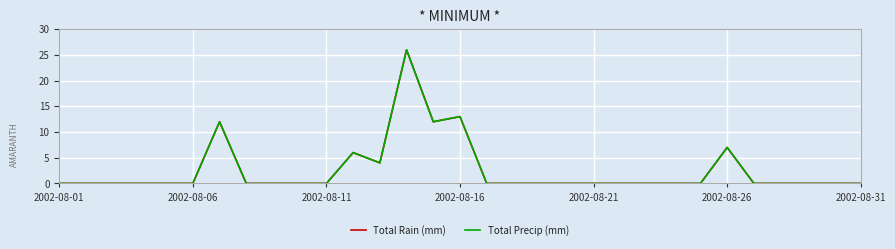

Reading left to right, list all the values displayed in this chart.

Total Rain (mm): 0	0	0	0	0	0	12	0	0	0	0	6	4	26	12	13	0	0	0	0	0	0	0	0	0	7	0	0	0	0	0
Total Precip (mm): 0	0	0	0	0	0	12	0	0	0	0	6	4	26	12	13	0	0	0	0	0	0	0	0	0	7	0	0	0	0	0